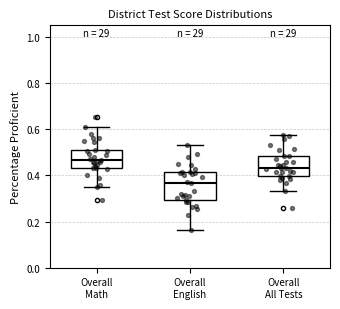

Where does the lower whisker of the box for Overall English end on the y-axis? The values are not printed on the chart, so give them approximately, as read against the axis.

0.16